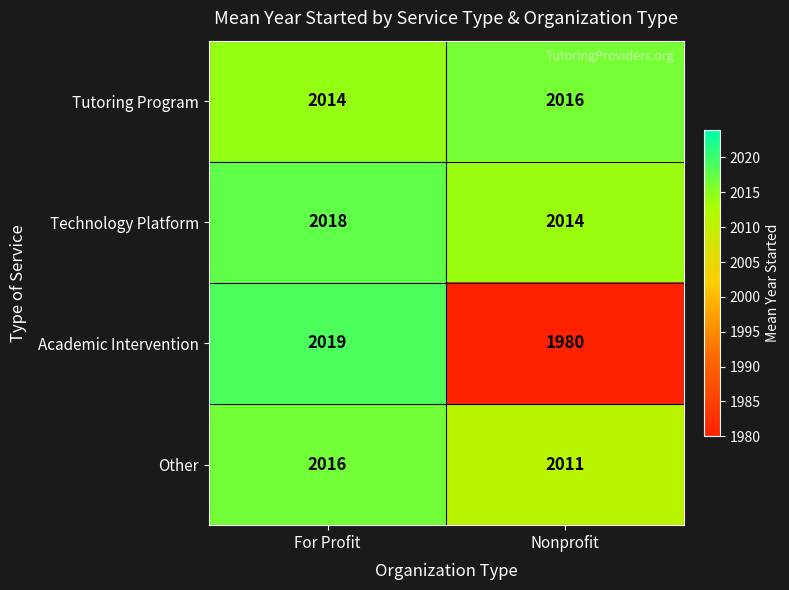

What is the sum of all Technology Platform values?

4032